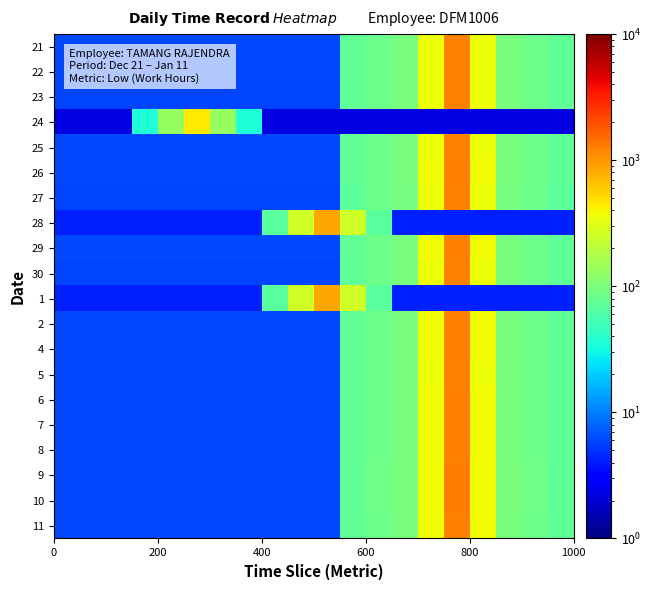

Reading left to right, list all the values displayed in this chart.

21: 6.1	6.1	6.1	6.1	6.1	6.1	6.1	6.1	6.1	6.1	6.1	72.7	84.8	96.9	363.3	1211.0	363.3	96.9	84.8	72.7
22: 6.1	6.1	6.1	6.1	6.1	6.1	6.1	6.1	6.1	6.1	6.1	72.8	85.0	97.1	364.2	1214.0	364.2	97.1	85.0	72.8
23: 6.0	6.0	6.0	6.0	6.0	6.0	6.0	6.0	6.0	6.0	6.0	72.5	84.6	96.6	362.4	1208.0	362.4	96.6	84.6	72.5
24: 2.2	2.2	2.2	35.7	133.8	446.0	133.8	35.7	2.2	2.2	2.2	2.2	2.2	2.2	2.2	2.2	2.2	2.2	2.2	2.2
25: 6.1	6.1	6.1	6.1	6.1	6.1	6.1	6.1	6.1	6.1	6.1	73.0	85.1	97.3	364.8	1216.0	364.8	97.3	85.1	73.0
26: 6.2	6.2	6.2	6.2	6.2	6.2	6.2	6.2	6.2	6.2	6.2	73.8	86.1	98.4	369.0	1230.0	369.0	98.4	86.1	73.8
27: 6.0	6.0	6.0	6.0	6.0	6.0	6.0	6.0	6.0	6.0	6.0	72.1	84.1	96.2	360.6	1202.0	360.6	96.2	84.1	72.1
28: 4.3	4.3	4.3	4.3	4.3	4.3	4.3	4.3	68.6	257.4	858.0	257.4	68.6	4.3	4.3	4.3	4.3	4.3	4.3	4.3
29: 6.1	6.1	6.1	6.1	6.1	6.1	6.1	6.1	6.1	6.1	6.1	73.1	85.3	97.4	365.4	1218.0	365.4	97.4	85.3	73.1
30: 6.0	6.0	6.0	6.0	6.0	6.0	6.0	6.0	6.0	6.0	6.0	72.4	84.5	96.6	362.1	1207.0	362.1	96.6	84.5	72.4
1: 4.3	4.3	4.3	4.3	4.3	4.3	4.3	4.3	69.0	258.9	863.0	258.9	69.0	4.3	4.3	4.3	4.3	4.3	4.3	4.3
2: 6.1	6.1	6.1	6.1	6.1	6.1	6.1	6.1	6.1	6.1	6.1	73.1	85.3	97.4	365.4	1218.0	365.4	97.4	85.3	73.1
4: 6.1	6.1	6.1	6.1	6.1	6.1	6.1	6.1	6.1	6.1	6.1	73.4	85.6	97.8	366.9	1223.0	366.9	97.8	85.6	73.4
5: 6.1	6.1	6.1	6.1	6.1	6.1	6.1	6.1	6.1	6.1	6.1	72.8	84.9	97.0	363.9	1213.0	363.9	97.0	84.9	72.8
6: 6.1	6.1	6.1	6.1	6.1	6.1	6.1	6.1	6.1	6.1	6.1	73.5	85.8	98.0	367.5	1225.0	367.5	98.0	85.8	73.5
7: 6.1	6.1	6.1	6.1	6.1	6.1	6.1	6.1	6.1	6.1	6.1	73.7	86.0	98.2	368.4	1228.0	368.4	98.2	86.0	73.7
8: 6.1	6.1	6.1	6.1	6.1	6.1	6.1	6.1	6.1	6.1	6.1	73.5	85.8	98.0	367.5	1225.0	367.5	98.0	85.8	73.5
9: 6.2	6.2	6.2	6.2	6.2	6.2	6.2	6.2	6.2	6.2	6.2	74.8	87.3	99.8	374.1	1247.0	374.1	99.8	87.3	74.8
10: 6.2	6.2	6.2	6.2	6.2	6.2	6.2	6.2	6.2	6.2	6.2	74.5	86.9	99.3	372.3	1241.0	372.3	99.3	86.9	74.5
11: 6.1	6.1	6.1	6.1	6.1	6.1	6.1	6.1	6.1	6.1	6.1	73.1	85.3	97.5	365.7	1219.0	365.7	97.5	85.3	73.1